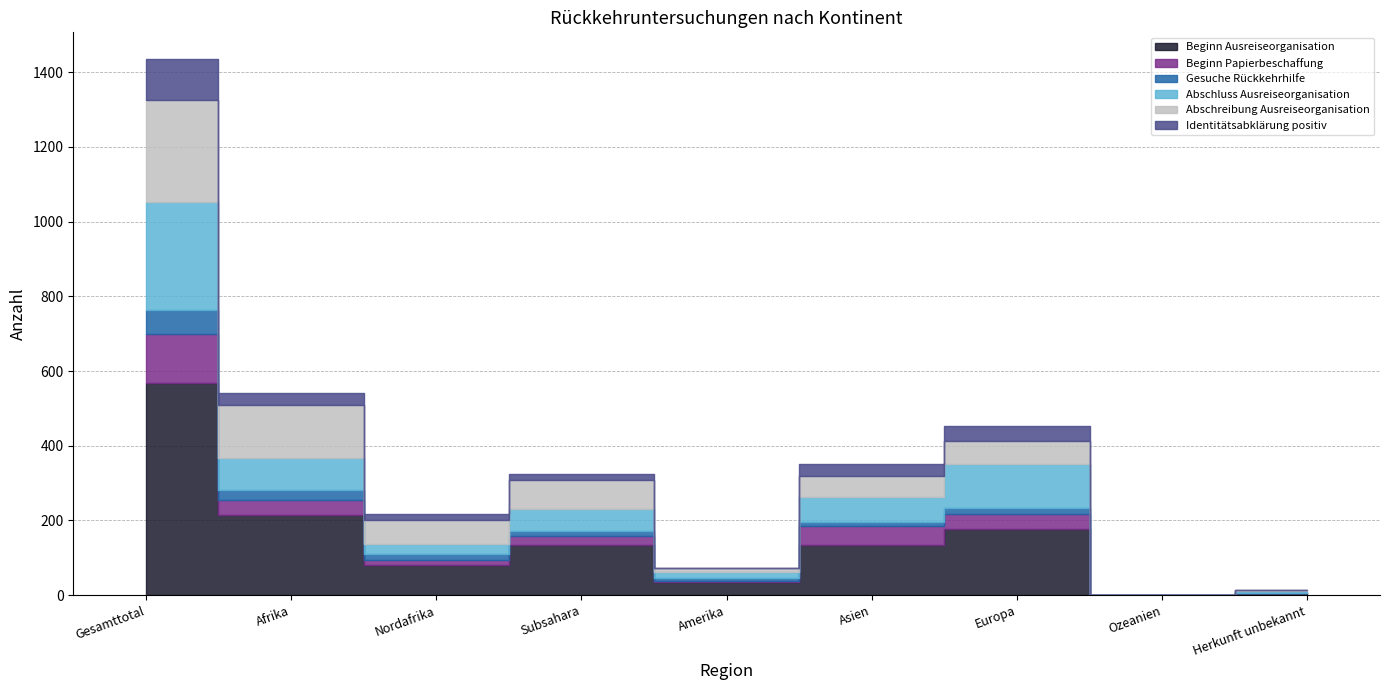

At which category is the sum across all series the highest?

Gesamttotal